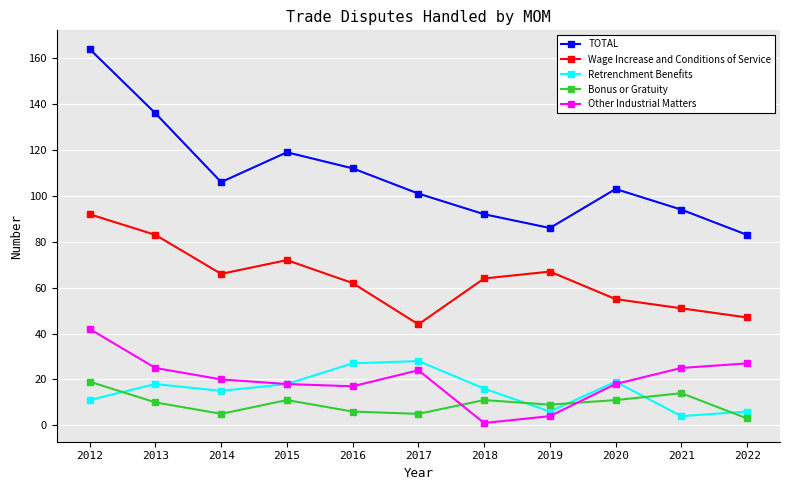

How many data points in Bonus or Gratuity are less than 10?

5